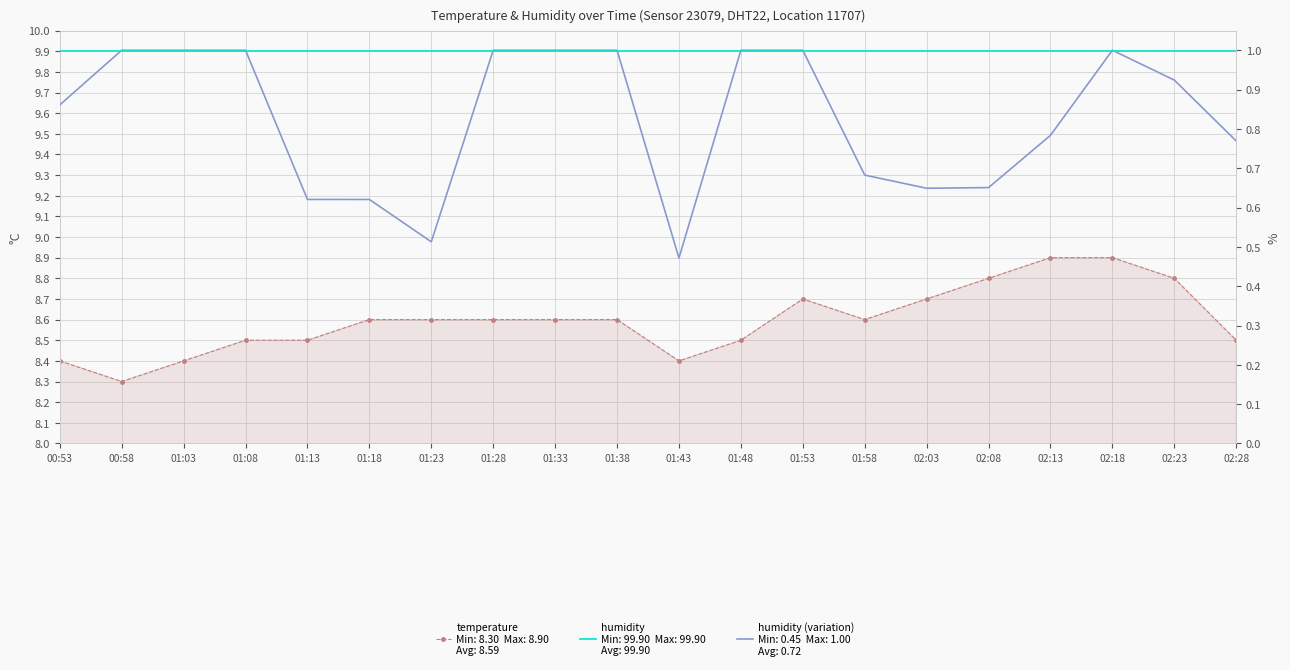

The humidity (variation) series shows 1.0 at 01:53. True or false?

True